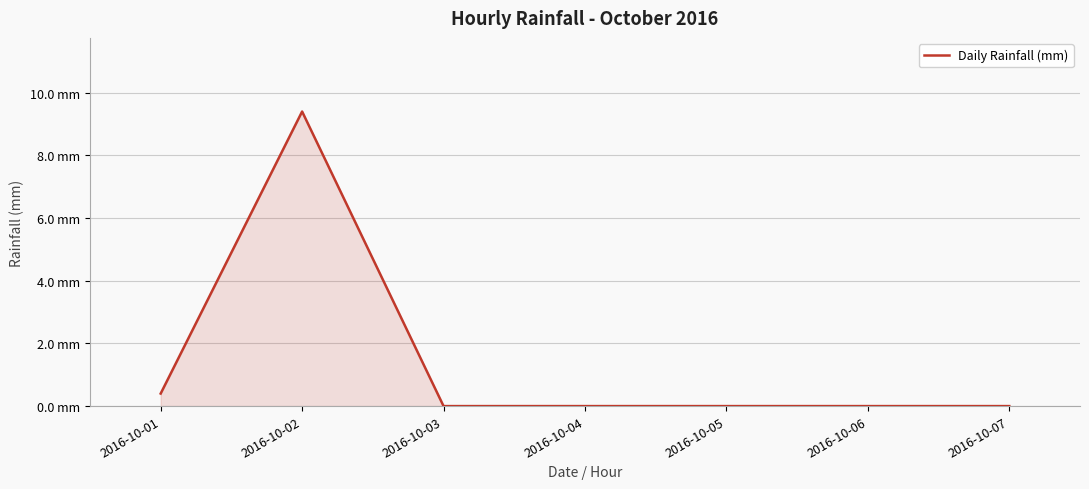

What is the difference between the maximum and minimum values?

9.4